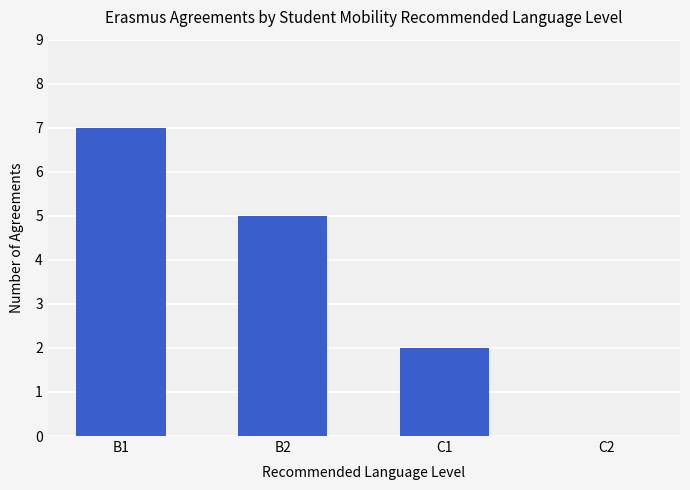

What is the sum of all values?

14